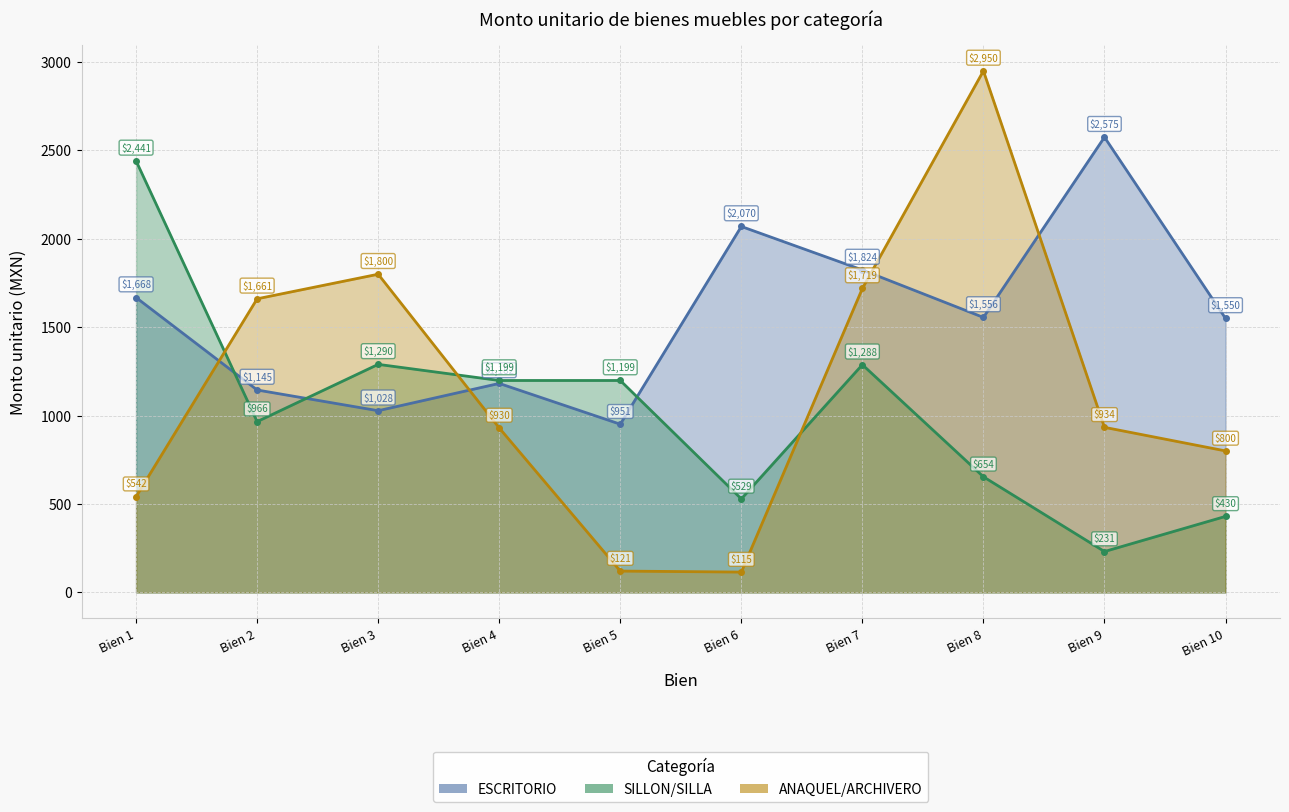

Reading right to left, what are all the values shown in this chart?

ESCRITORIO: Bien 10=1550.0	Bien 9=2575.2	Bien 8=1555.5	Bien 7=1824.0	Bien 6=2070.0	Bien 5=951.5	Bien 4=1182.2	Bien 3=1027.8	Bien 2=1145.0	Bien 1=1668.0
SILLON/SILLA: Bien 10=430.0	Bien 9=231.2	Bien 8=654.0	Bien 7=1288.0	Bien 6=529.0	Bien 5=1198.8	Bien 4=1198.8	Bien 3=1290.0	Bien 2=966.0	Bien 1=2441.1
ANAQUEL/ARCHIVERO: Bien 10=800.4	Bien 9=933.8	Bien 8=2950.0	Bien 7=1719.2	Bien 6=115.0	Bien 5=120.8	Bien 4=930.3	Bien 3=1799.9	Bien 2=1660.8	Bien 1=541.6